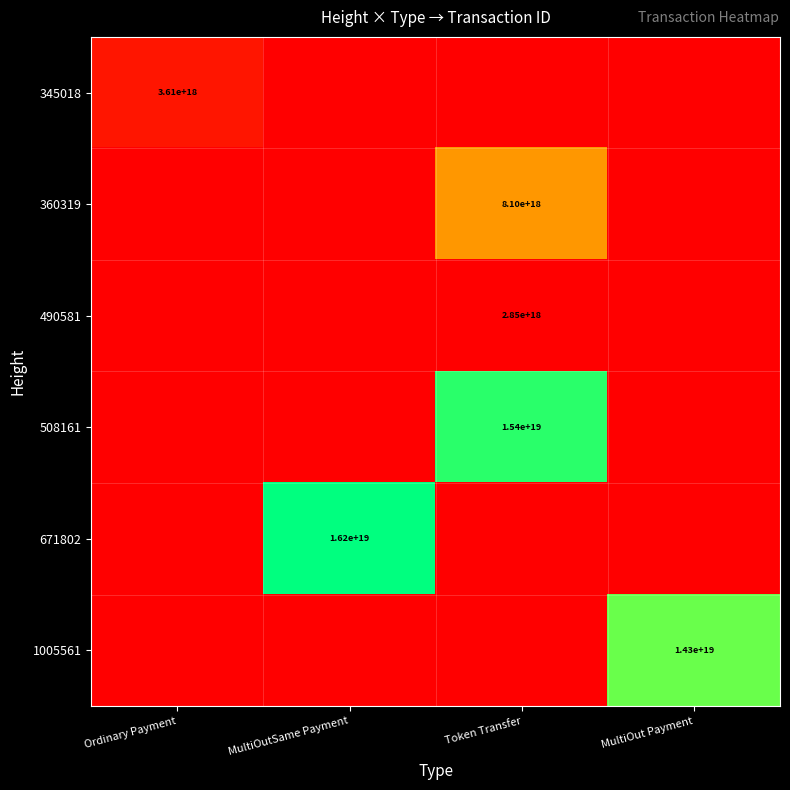

True or false: 1005561 has a value of 14300000000000000000 at MultiOut Payment.

True